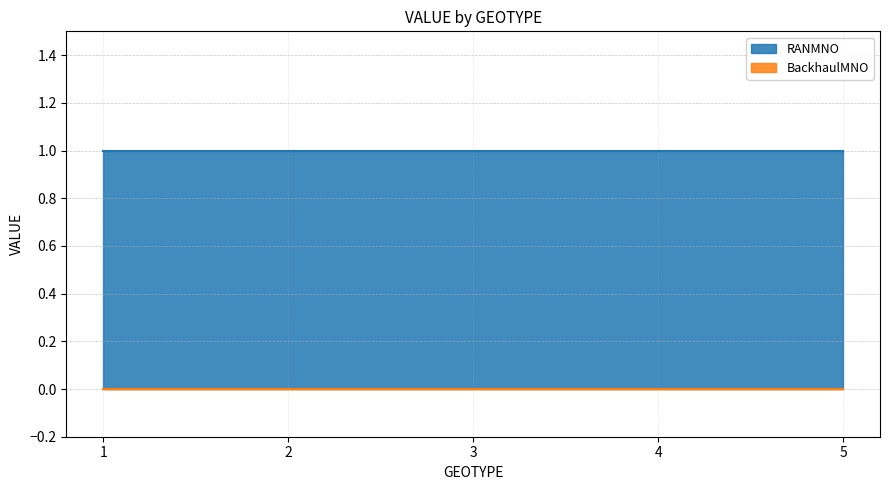

True or false: BackhaulMNO has more than 0 points higher than both neighbors.

False